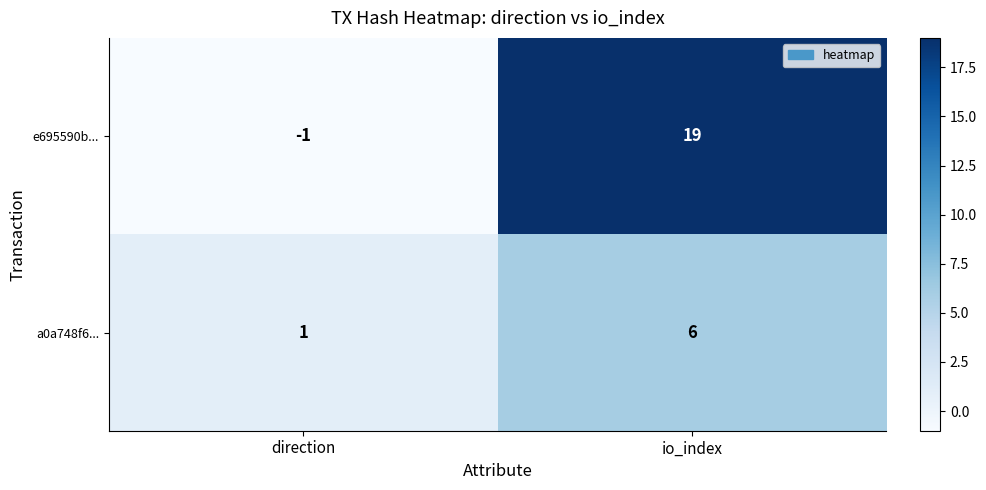

What is the spread (max minus min) of values at io_index?

13